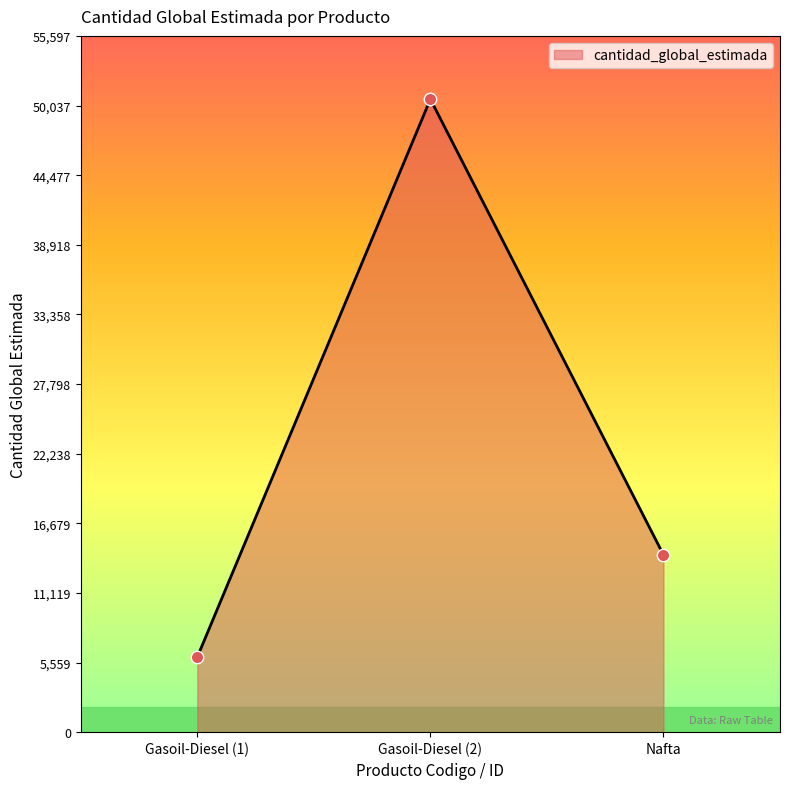

Between Gasoil-Diesel (1) and Nafta, which is larger?

Nafta